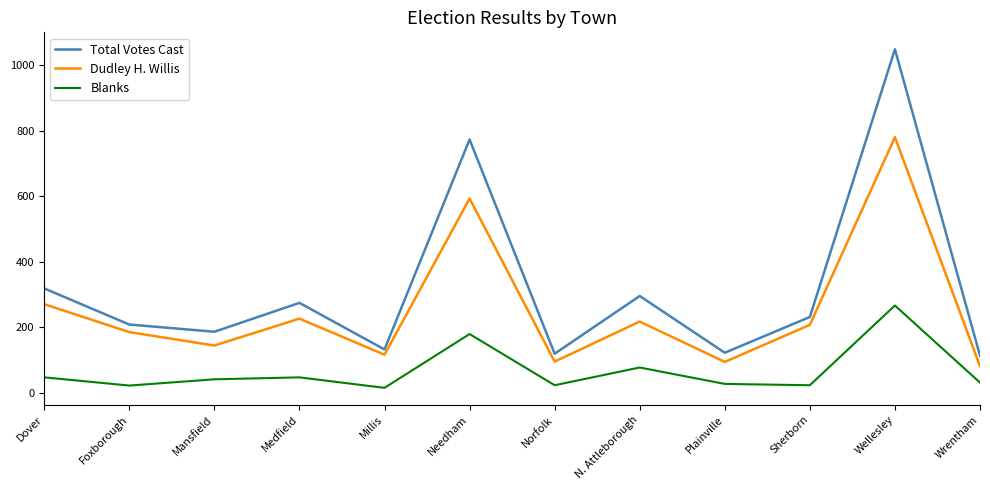

Which series has the widest spread of values?

Total Votes Cast